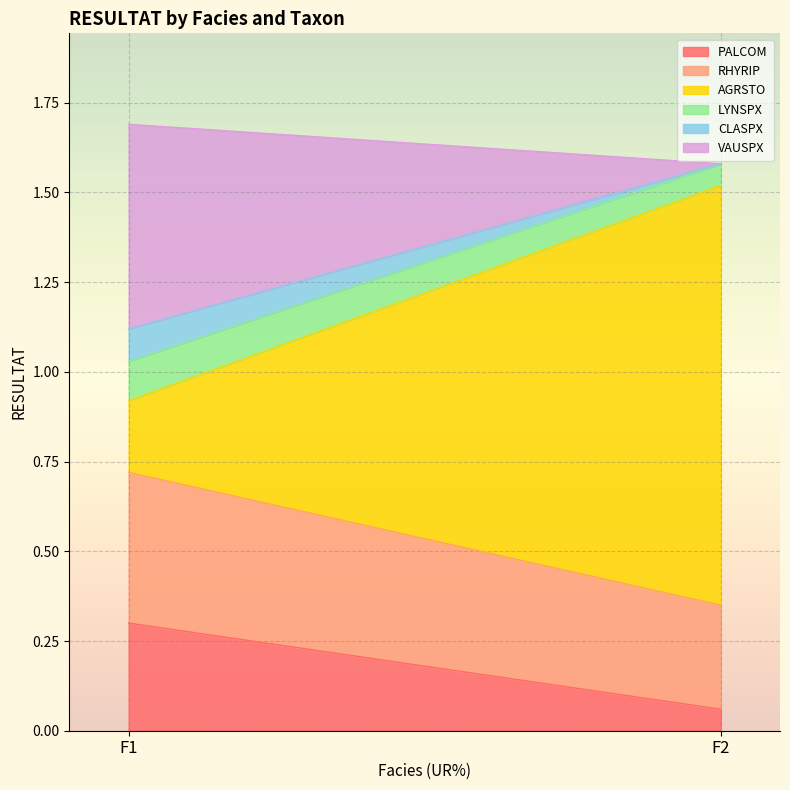

List the labels in order of PALCOM value, smallest first.

F2, F1